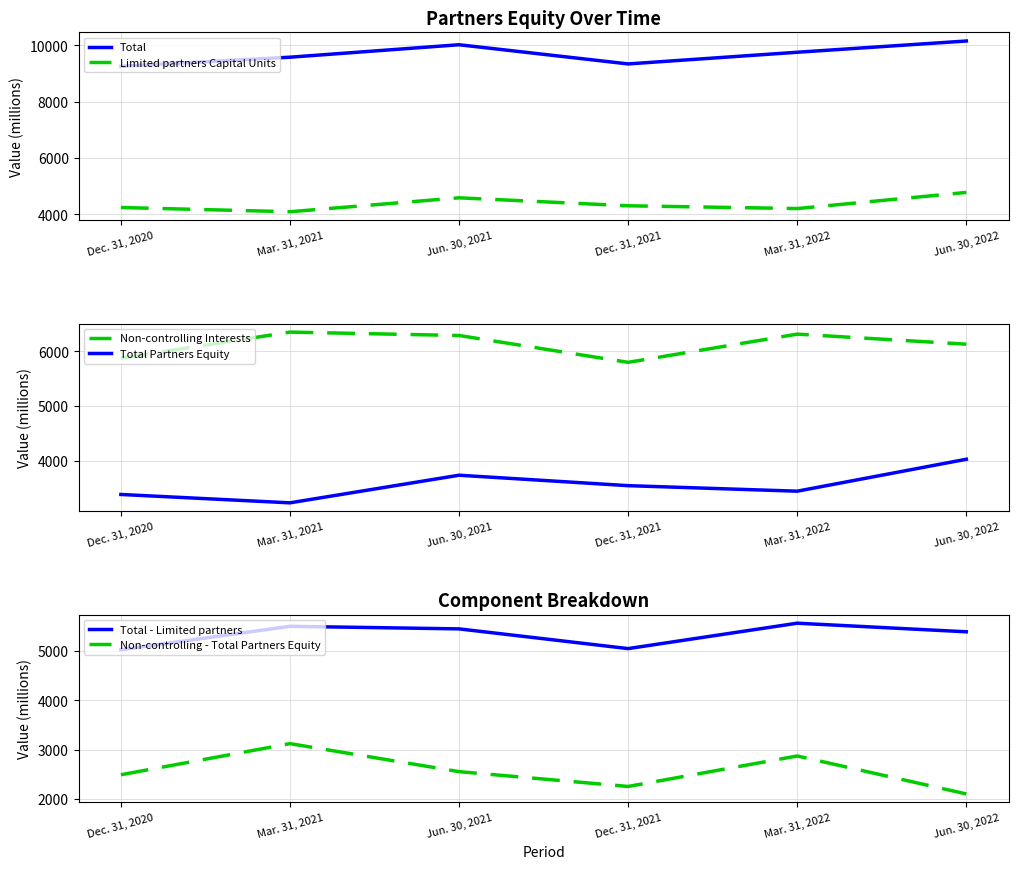

What is the average value of the Total Partners Equity series?

3560